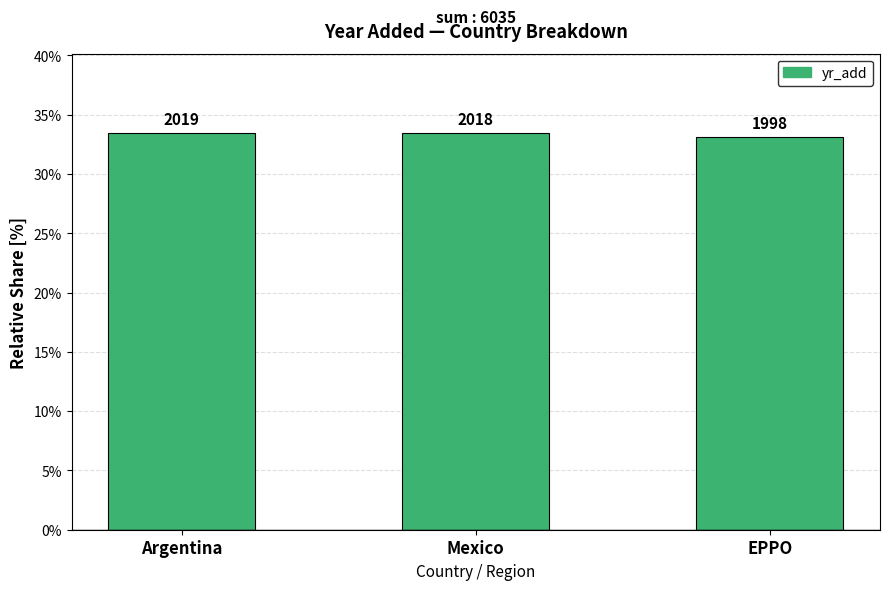

Does the chart contain any negative values?

No